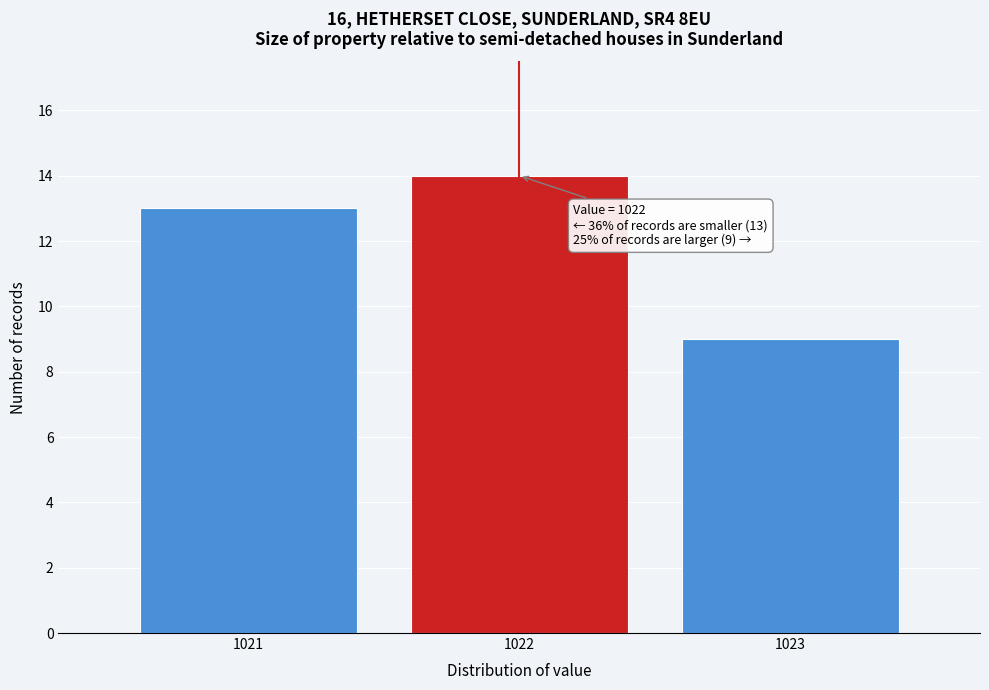

Reading left to right, what are all the values shown in this chart?

13	14	9